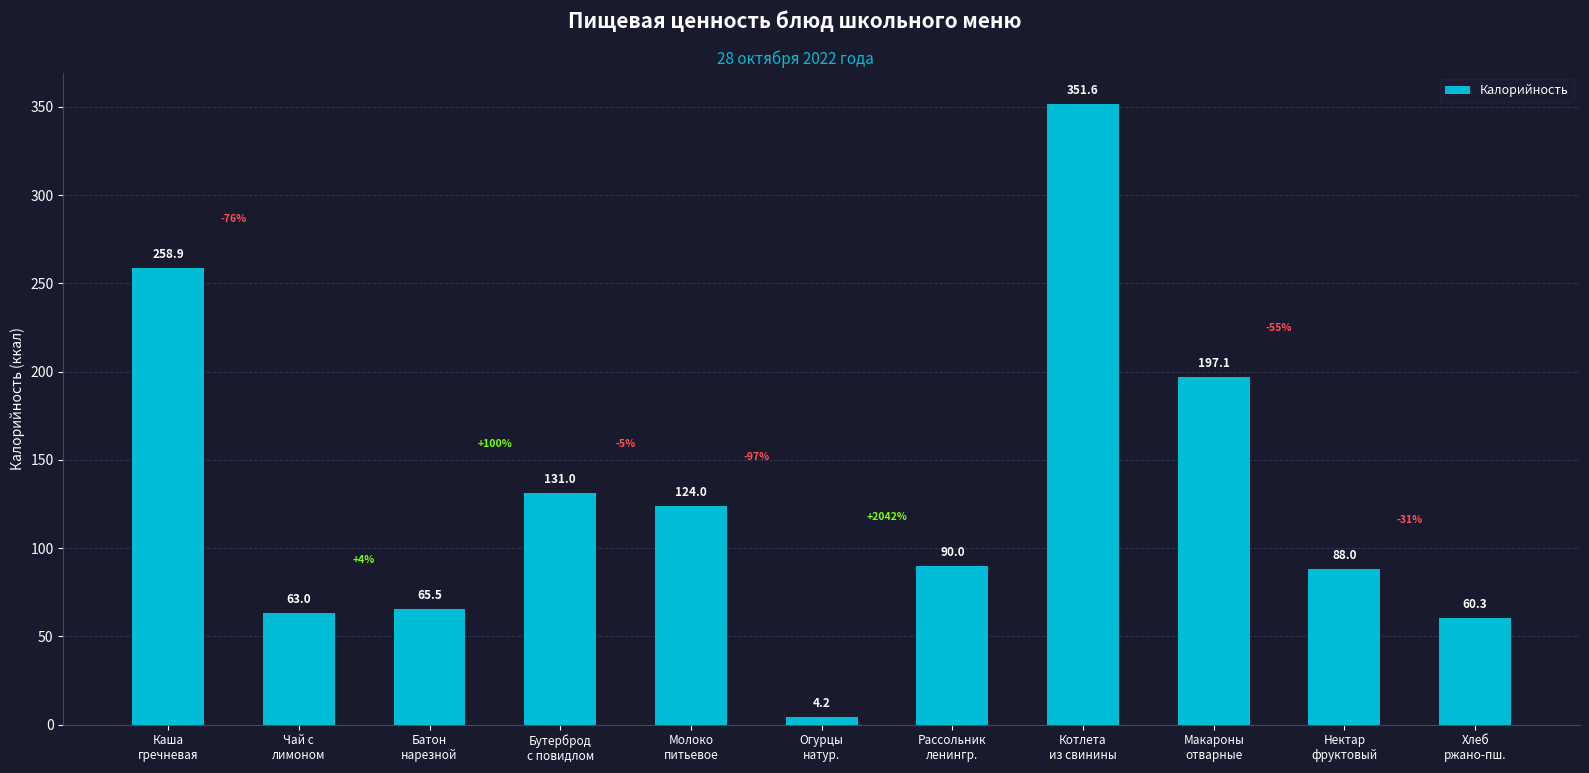

Are the bars horizontal?

No